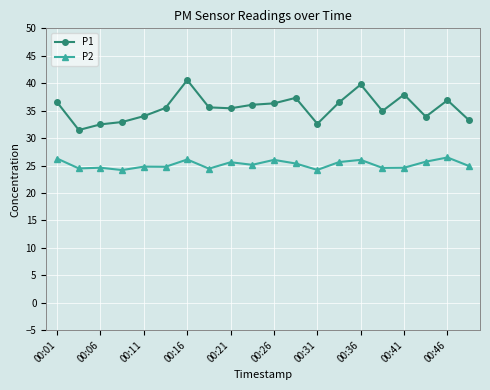

Which series has the largest range (max minus min)?

P1